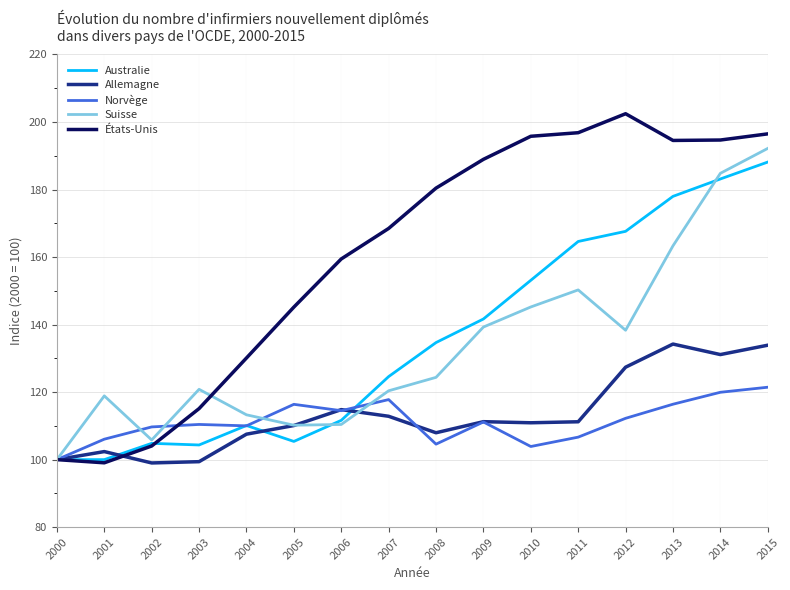

What is the maximum value shown in the chart?

202.5